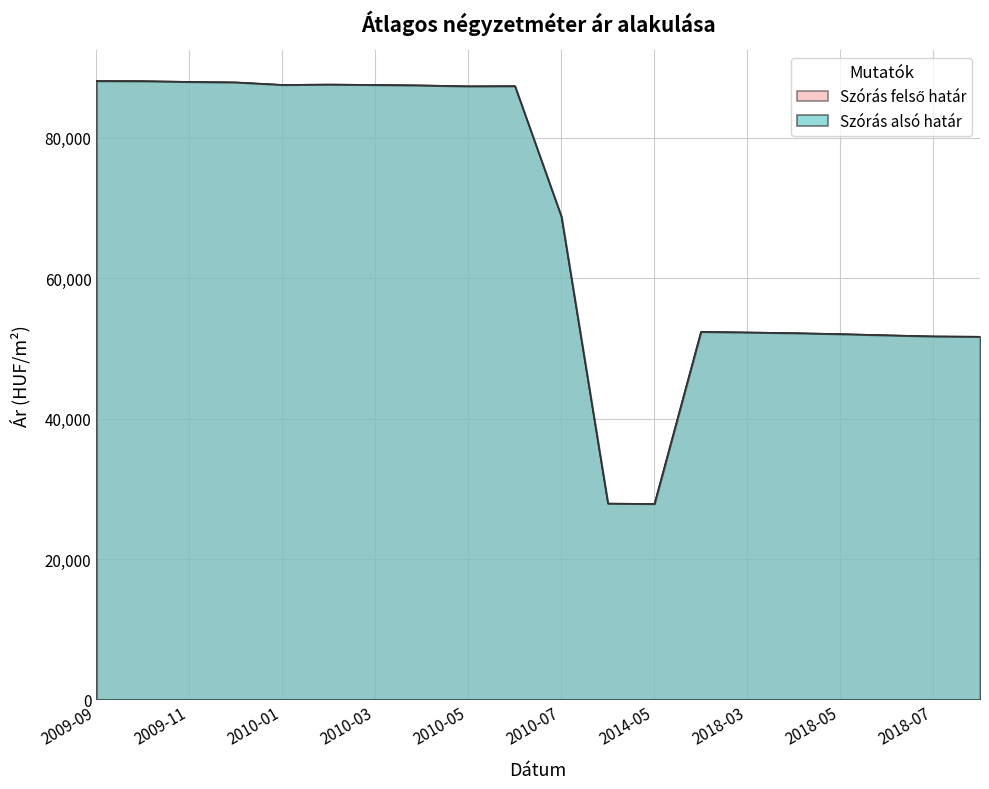

At which label is Szórás alsó határ closest to 57995?

2018-02